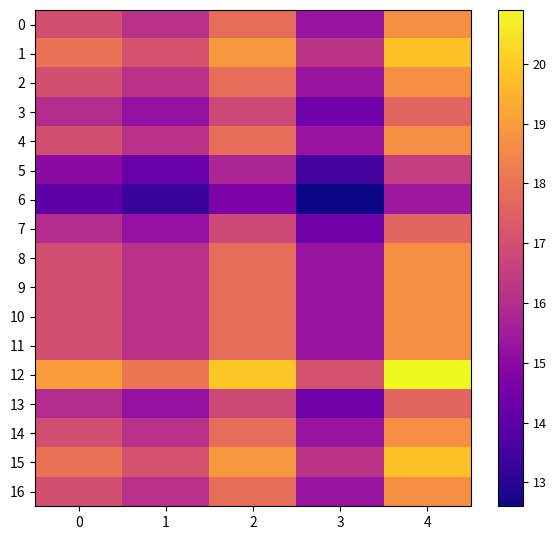

Reading right to left, list all the values displayed in this chart.

0: 4=18.7	3=15.3	2=17.9	1=16.1	0=17.0
1: 4=19.8	3=16.2	2=18.9	1=17.1	0=18.0
2: 4=18.7	3=15.3	2=17.9	1=16.1	0=17.0
3: 4=17.6	3=14.4	2=16.8	1=15.2	0=16.0
4: 4=18.7	3=15.3	2=17.9	1=16.1	0=17.0
5: 4=16.5	3=13.5	2=15.8	1=14.2	0=15.0
6: 4=15.4	3=12.6	2=14.7	1=13.3	0=14.0
7: 4=17.6	3=14.4	2=16.8	1=15.2	0=16.0
8: 4=18.7	3=15.3	2=17.9	1=16.1	0=17.0
9: 4=18.7	3=15.3	2=17.9	1=16.1	0=17.0
10: 4=18.7	3=15.3	2=17.9	1=16.1	0=17.0
11: 4=18.7	3=15.3	2=17.9	1=16.1	0=17.0
12: 4=20.9	3=17.1	2=19.9	1=18.1	0=19.0
13: 4=17.6	3=14.4	2=16.8	1=15.2	0=16.0
14: 4=18.7	3=15.3	2=17.9	1=16.1	0=17.0
15: 4=19.8	3=16.2	2=18.9	1=17.1	0=18.0
16: 4=18.7	3=15.3	2=17.9	1=16.1	0=17.0